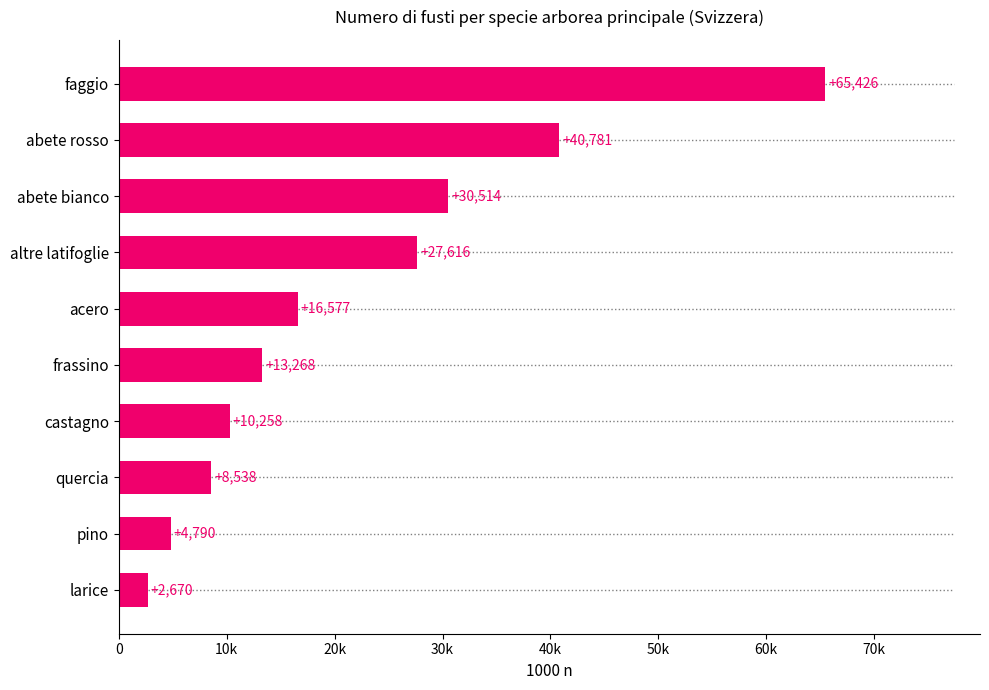

What is the difference between the maximum and minimum values?

62756